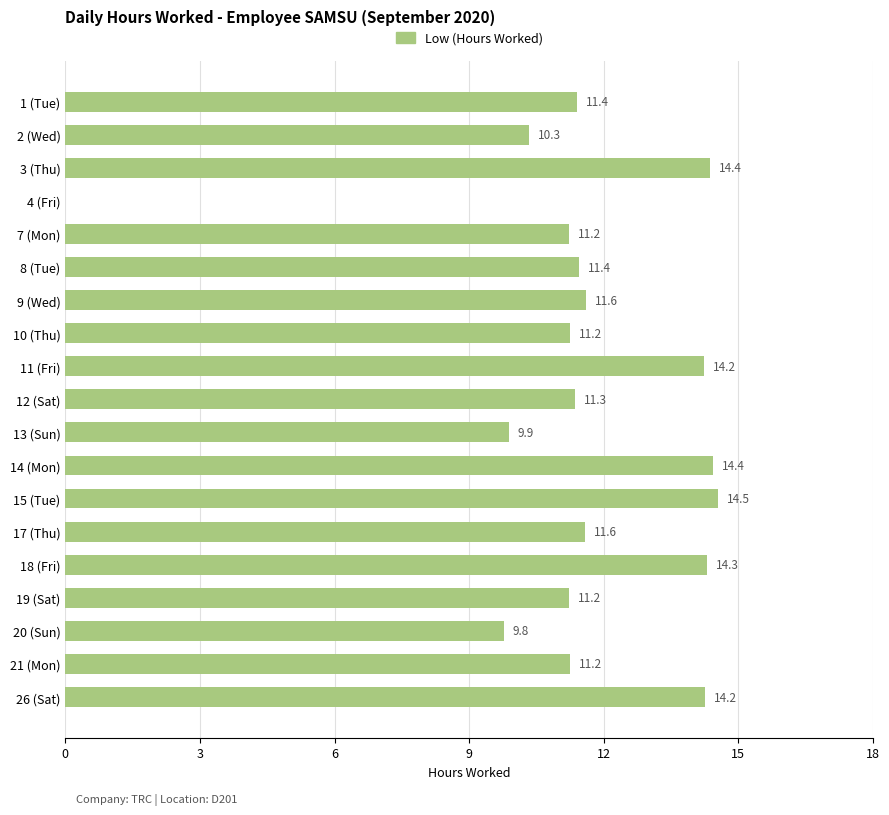

Is it true that the value at 7 (Mon) is 11.2?

True